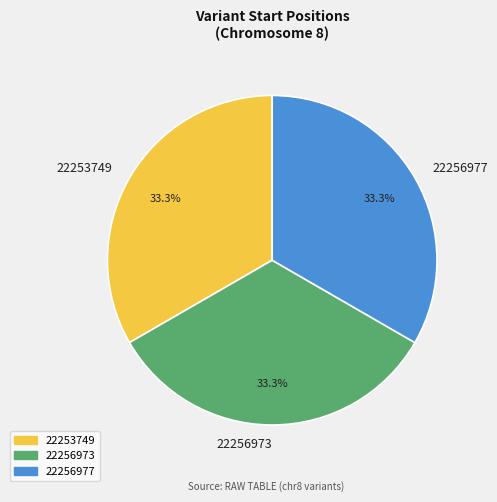

Does 22253749 account for over 50% of the chart?

No